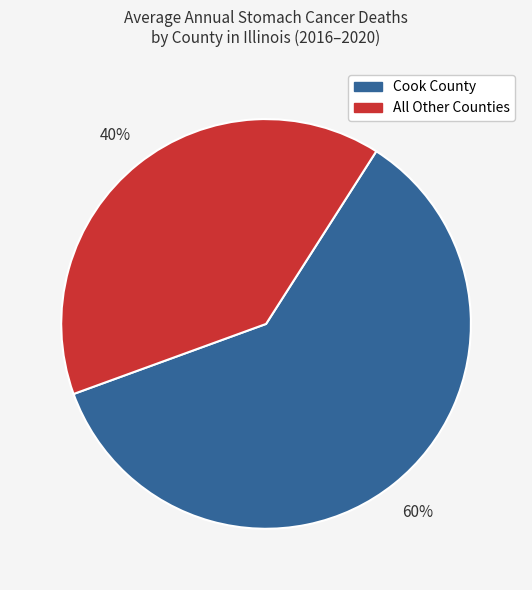

How many slices are in this pie chart?

2